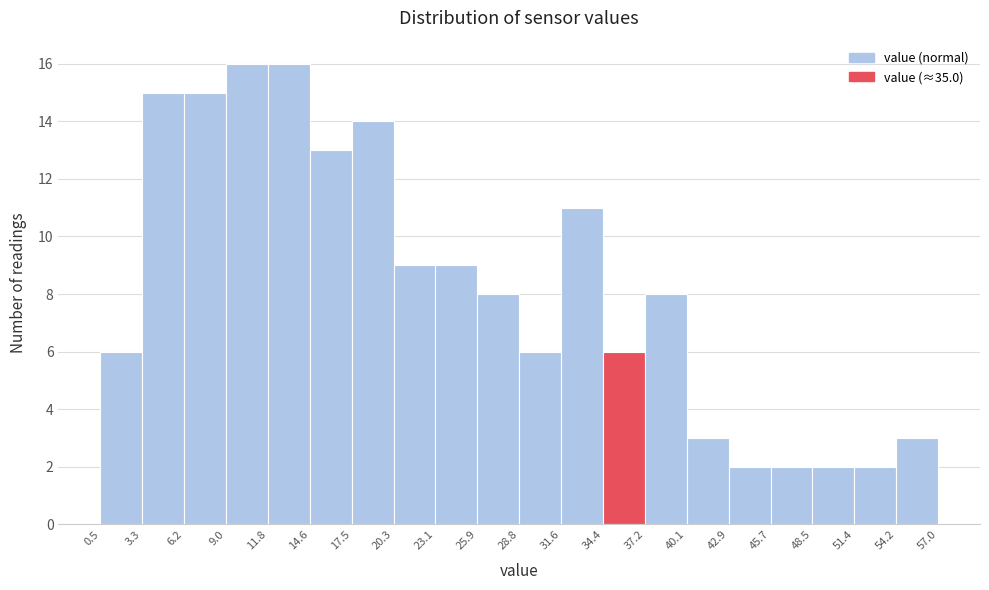

Reading left to right, list every bar in this chart as the range it spans on the x-axis followed by its height. The values are not printed on the chart, so give them approximately, as read against the axis.

0.5 to 3.3: 6
3.3 to 6.2: 15
6.2 to 9.0: 15
9.0 to 11.8: 16
11.8 to 14.6: 16
14.6 to 17.5: 13
17.5 to 20.3: 14
20.3 to 23.1: 9
23.1 to 25.9: 9
25.9 to 28.8: 8
28.8 to 31.6: 6
31.6 to 34.4: 11
34.4 to 37.2: 6
37.2 to 40.1: 8
40.1 to 42.9: 3
42.9 to 45.7: 2
45.7 to 48.5: 2
48.5 to 51.4: 2
51.4 to 54.2: 2
54.2 to 57.0: 3